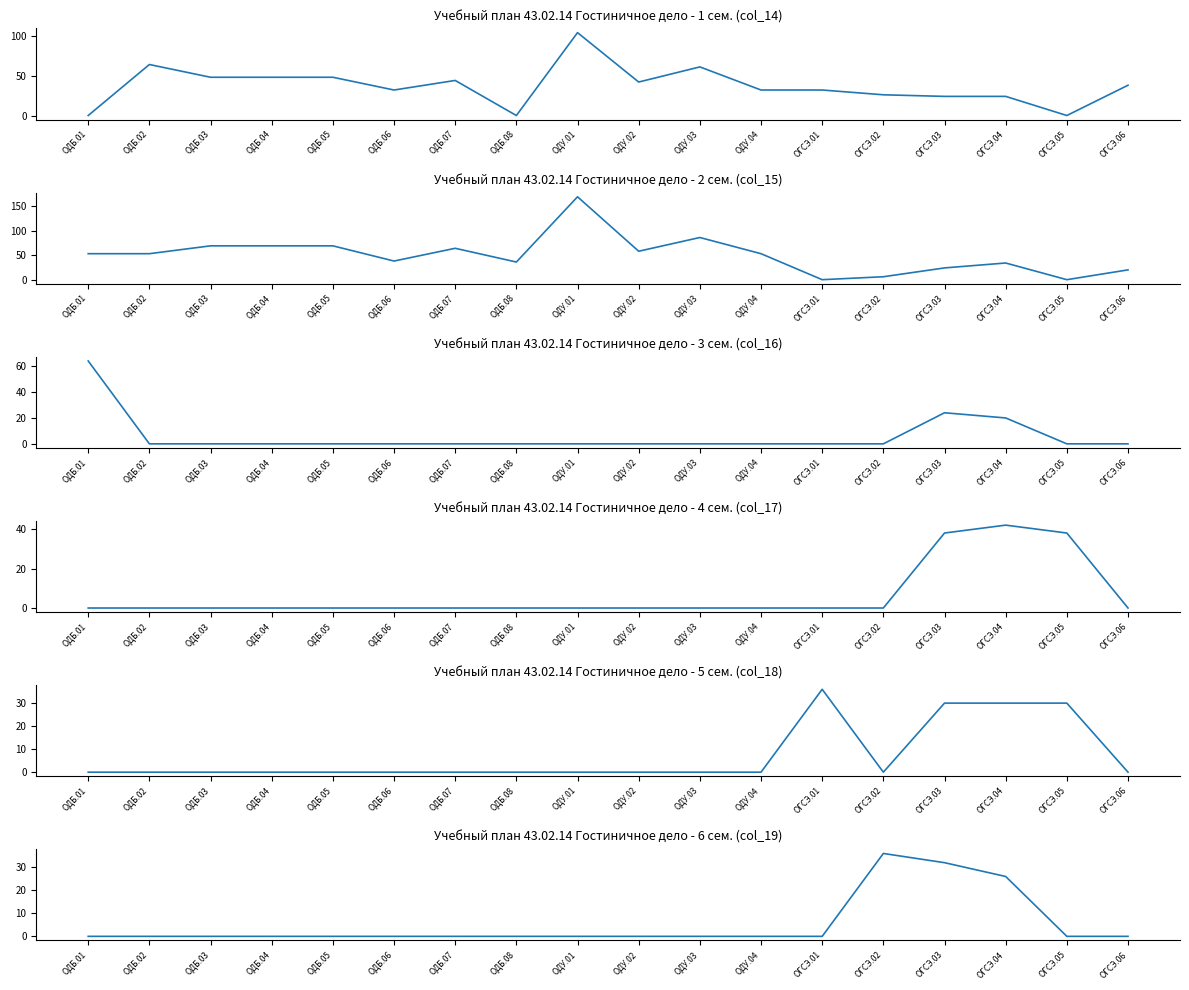

Reading left to right, transcribe all the data shown in this chart.

1 сем. (col_14): ОДБ.01=0	ОДБ.02=64	ОДБ.03=48	ОДБ.04=48	ОДБ.05=48	ОДБ.06=32	ОДБ.07=44	ОДБ.08=0	ОДУ.01=104	ОДУ.02=42	ОДУ.03=61	ОДУ.04=32	ОГСЭ.01=32	ОГСЭ.02=26	ОГСЭ.03=24	ОГСЭ.04=24	ОГСЭ.05=0	ОГСЭ.06=38
2 сем. (col_15): ОДБ.01=53	ОДБ.02=53	ОДБ.03=69	ОДБ.04=69	ОДБ.05=69	ОДБ.06=38	ОДБ.07=64	ОДБ.08=36	ОДУ.01=169	ОДУ.02=58	ОДУ.03=86	ОДУ.04=53	ОГСЭ.01=0	ОГСЭ.02=6	ОГСЭ.03=24	ОГСЭ.04=34	ОГСЭ.05=0	ОГСЭ.06=20
3 сем. (col_16): ОДБ.01=64	ОДБ.02=0	ОДБ.03=0	ОДБ.04=0	ОДБ.05=0	ОДБ.06=0	ОДБ.07=0	ОДБ.08=0	ОДУ.01=0	ОДУ.02=0	ОДУ.03=0	ОДУ.04=0	ОГСЭ.01=0	ОГСЭ.02=0	ОГСЭ.03=24	ОГСЭ.04=20	ОГСЭ.05=0	ОГСЭ.06=0
4 сем. (col_17): ОДБ.01=0	ОДБ.02=0	ОДБ.03=0	ОДБ.04=0	ОДБ.05=0	ОДБ.06=0	ОДБ.07=0	ОДБ.08=0	ОДУ.01=0	ОДУ.02=0	ОДУ.03=0	ОДУ.04=0	ОГСЭ.01=0	ОГСЭ.02=0	ОГСЭ.03=38	ОГСЭ.04=42	ОГСЭ.05=38	ОГСЭ.06=0
5 сем. (col_18): ОДБ.01=0	ОДБ.02=0	ОДБ.03=0	ОДБ.04=0	ОДБ.05=0	ОДБ.06=0	ОДБ.07=0	ОДБ.08=0	ОДУ.01=0	ОДУ.02=0	ОДУ.03=0	ОДУ.04=0	ОГСЭ.01=36	ОГСЭ.02=0	ОГСЭ.03=30	ОГСЭ.04=30	ОГСЭ.05=30	ОГСЭ.06=0
6 сем. (col_19): ОДБ.01=0	ОДБ.02=0	ОДБ.03=0	ОДБ.04=0	ОДБ.05=0	ОДБ.06=0	ОДБ.07=0	ОДБ.08=0	ОДУ.01=0	ОДУ.02=0	ОДУ.03=0	ОДУ.04=0	ОГСЭ.01=0	ОГСЭ.02=36	ОГСЭ.03=32	ОГСЭ.04=26	ОГСЭ.05=0	ОГСЭ.06=0